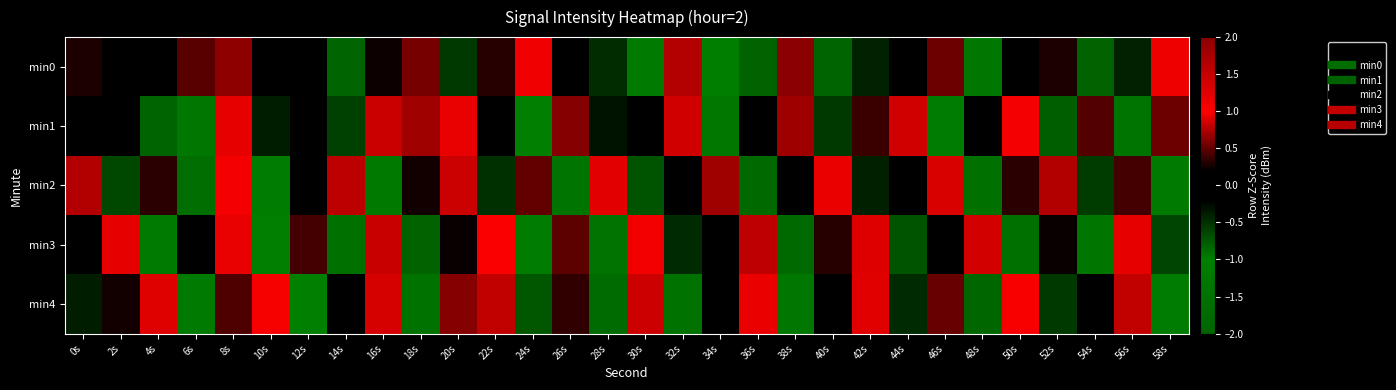

What is the spread (max minus min) of values at 56s?

2.9